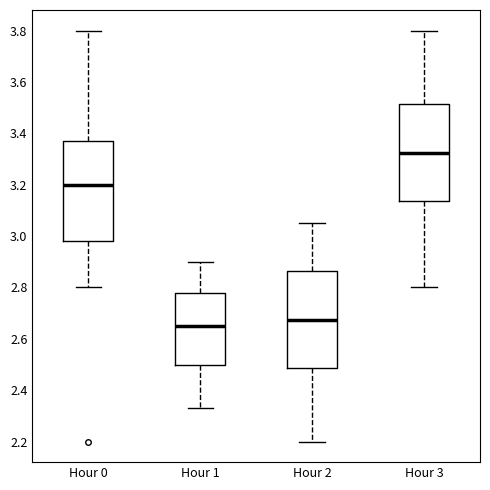

Reading left to right, transcribe this box plot: for each box, give where its median line is, the range the box spans, and where its two whiskers end, as read against the y-axis. The values are not printed on the chart, so give them approximately, as read against the axis.

Hour 0: median 3.20, box 2.98 to 3.38, whiskers 2.80 to 3.80
Hour 1: median 2.66, box 2.50 to 2.78, whiskers 2.34 to 2.90
Hour 2: median 2.68, box 2.48 to 2.86, whiskers 2.20 to 3.06
Hour 3: median 3.32, box 3.14 to 3.52, whiskers 2.80 to 3.80